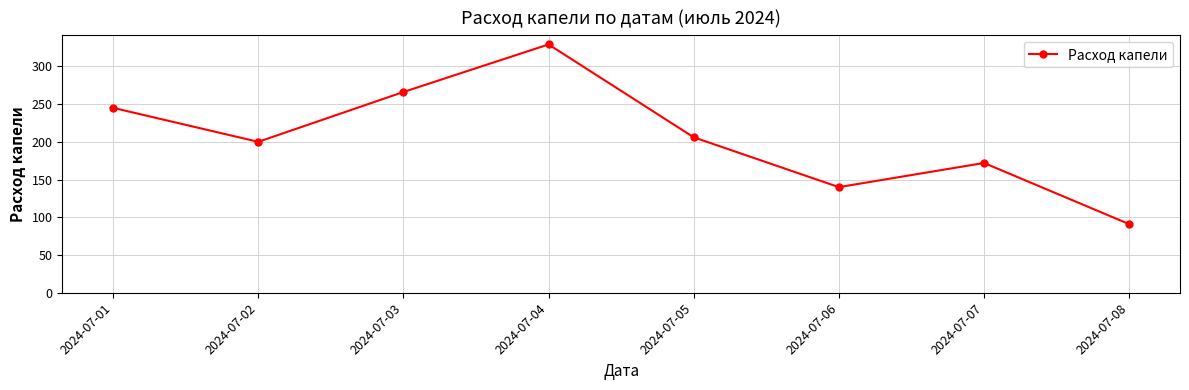

How many data points are less than 206?

4